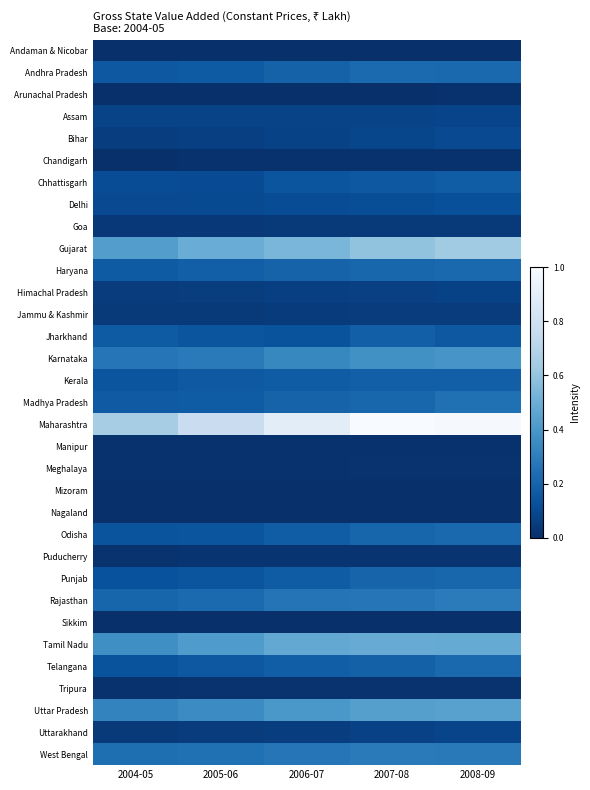

What is the spread (max minus min) of values at 2007-08?

1.0